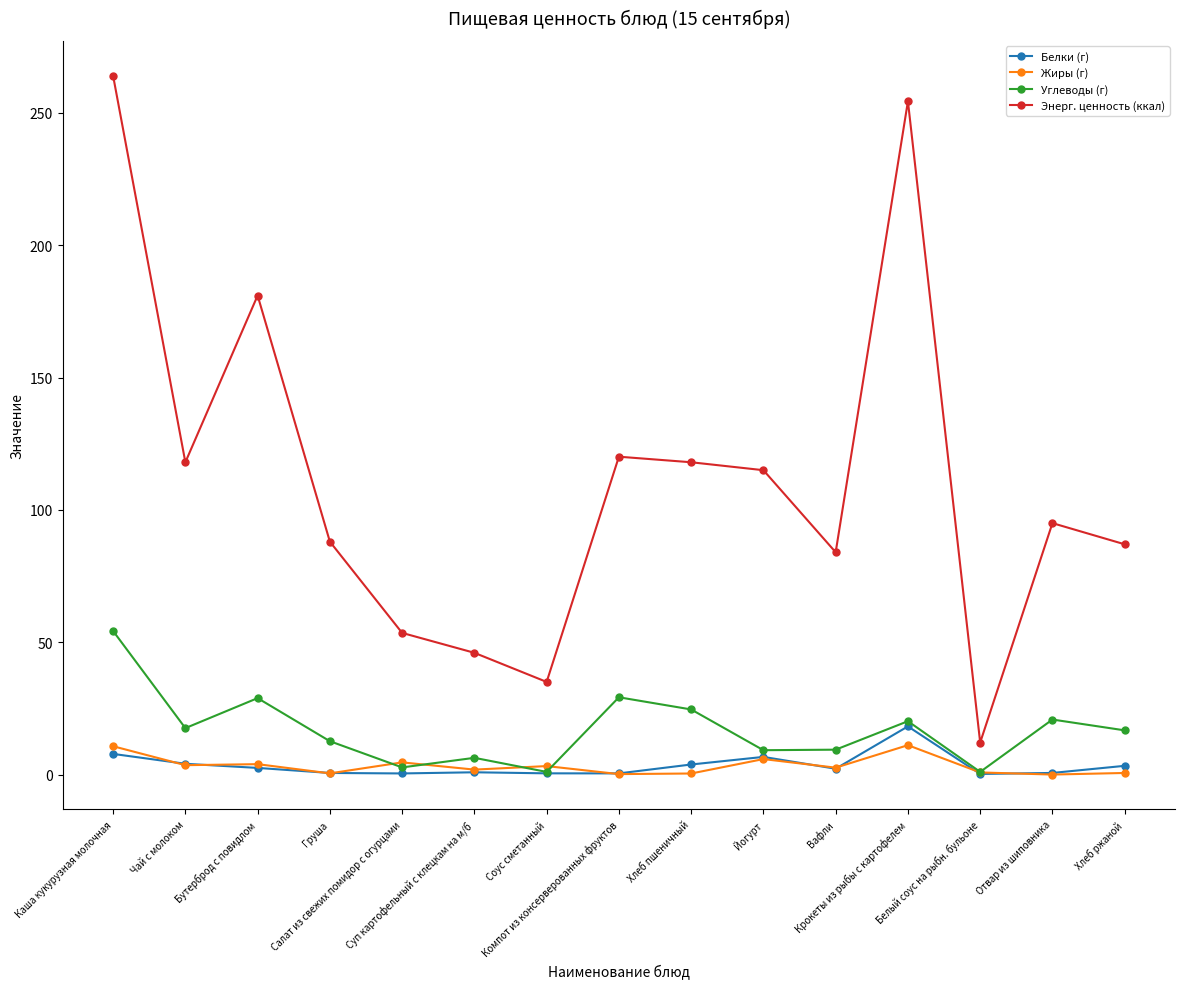

What is the difference between the Белки (г) values at Бутерброд с повидлом and Салат из свежих помидор с огурцами?

2.1